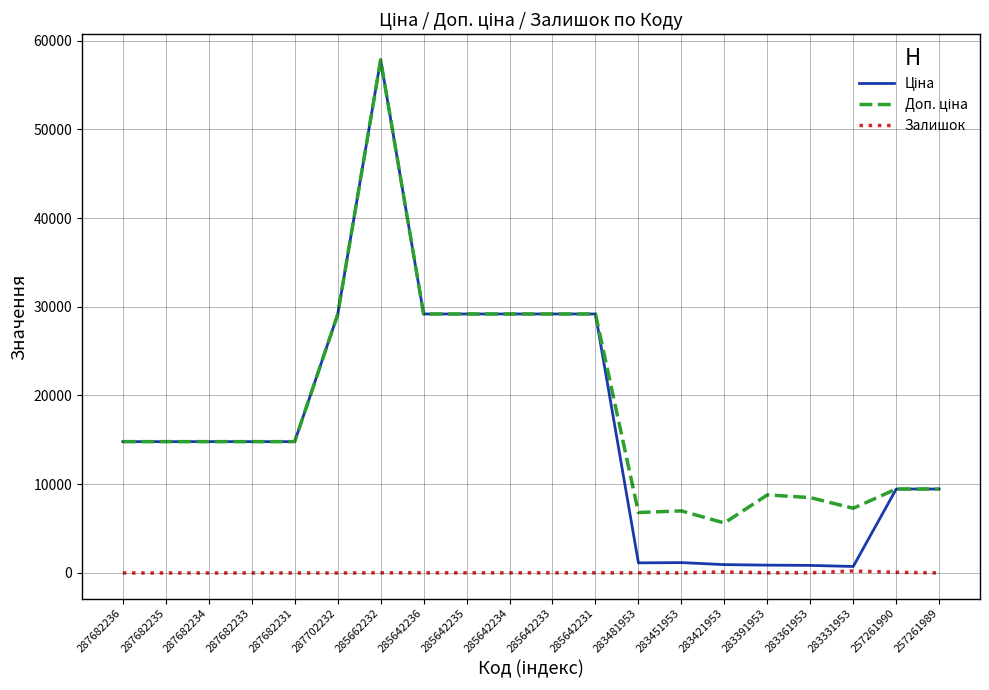

What is the total value across all series at 287682236?

29601.6